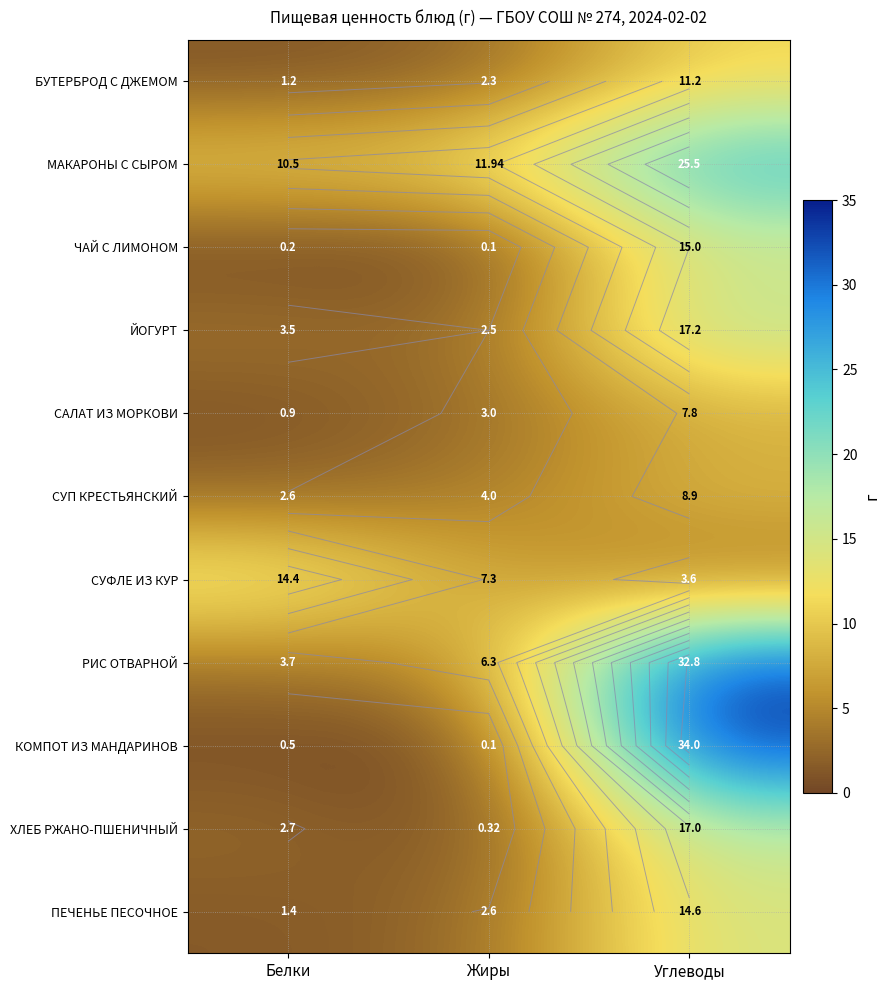

List the series in order of their peak value, highest first.

КОМПОТ ИЗ МАНДАРИНОВ, РИС ОТВАРНОЙ, МАКАРОНЫ С СЫРОМ, ЙОГУРТ, ХЛЕБ РЖАНО-ПШЕНИЧНЫЙ, ЧАЙ С ЛИМОНОМ, ПЕЧЕНЬЕ ПЕСОЧНОЕ, СУФЛЕ ИЗ КУР, БУТЕРБРОД С ДЖЕМОМ, СУП КРЕСТЬЯНСКИЙ, САЛАТ ИЗ МОРКОВИ